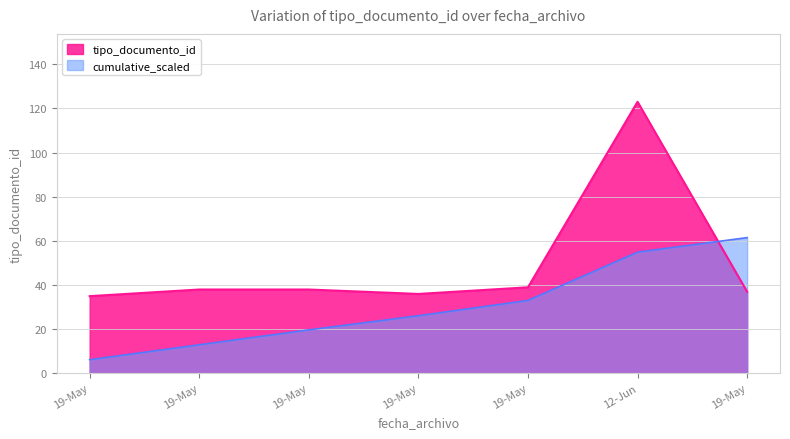

What is the sum of all values?

346